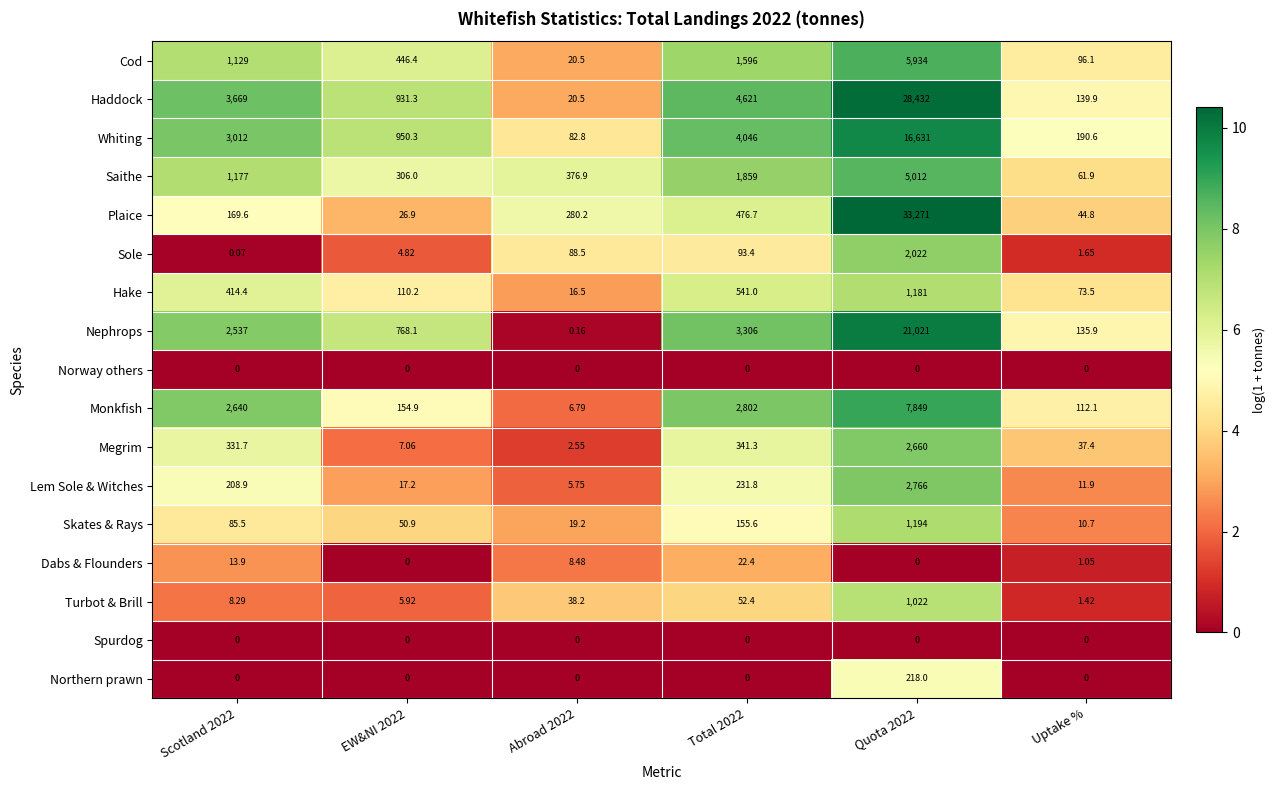

At which category is the sum across all series the highest?

Quota 2022